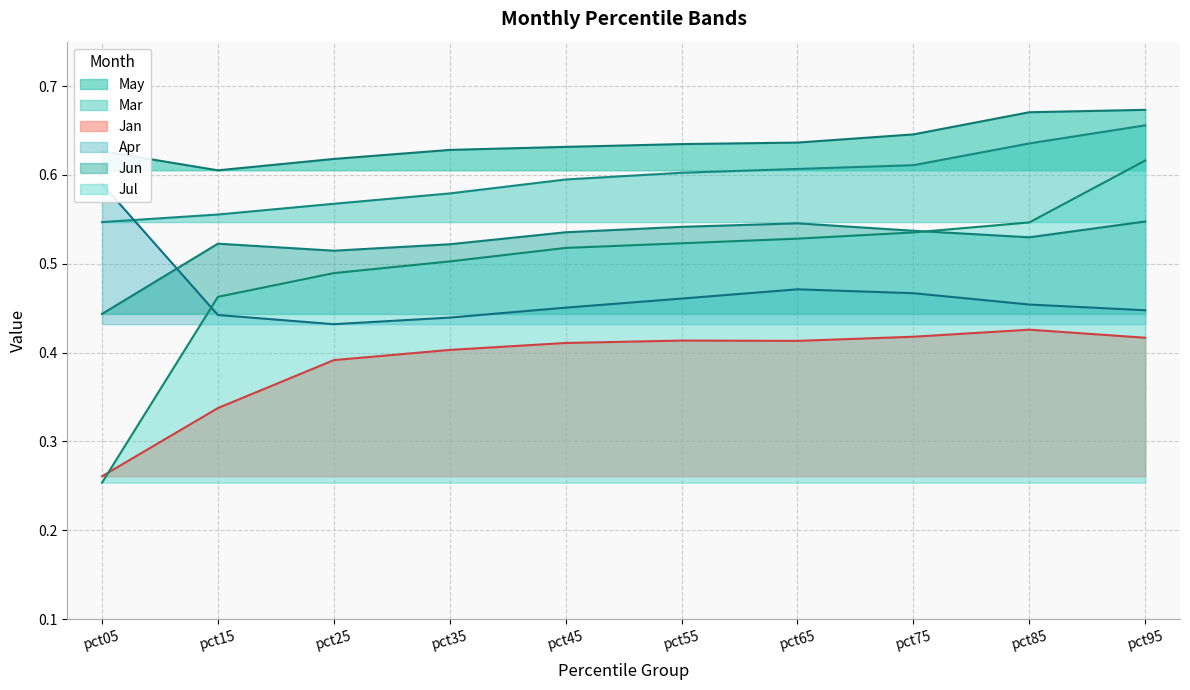

Reading left to right, list all the values displayed in this chart.

Jan: 0.3	0.3	0.4	0.4	0.4	0.4	0.4	0.4	0.4	0.4
Mar: 0.5	0.6	0.6	0.6	0.6	0.6	0.6	0.6	0.6	0.7
Apr: 0.6	0.4	0.4	0.4	0.5	0.5	0.5	0.5	0.5	0.4
May: 0.6	0.6	0.6	0.6	0.6	0.6	0.6	0.6	0.7	0.7
Jun: 0.4	0.5	0.5	0.5	0.5	0.5	0.5	0.5	0.5	0.5
Jul: 0.3	0.5	0.5	0.5	0.5	0.5	0.5	0.5	0.5	0.6